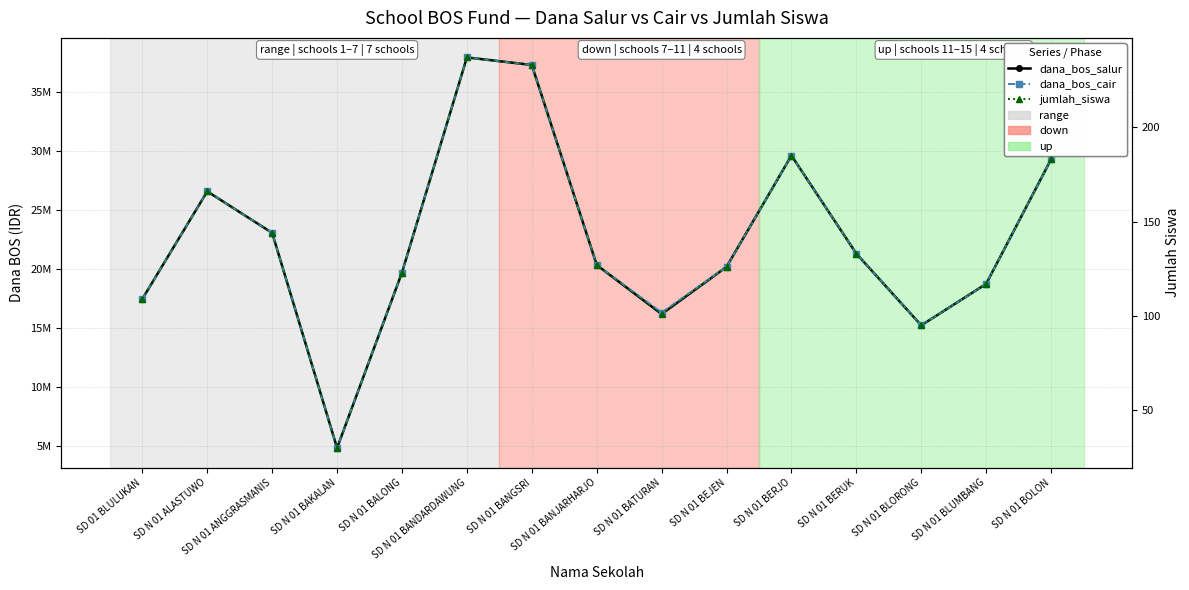

How many data points in dana_bos_salur are less than 20320000?

7